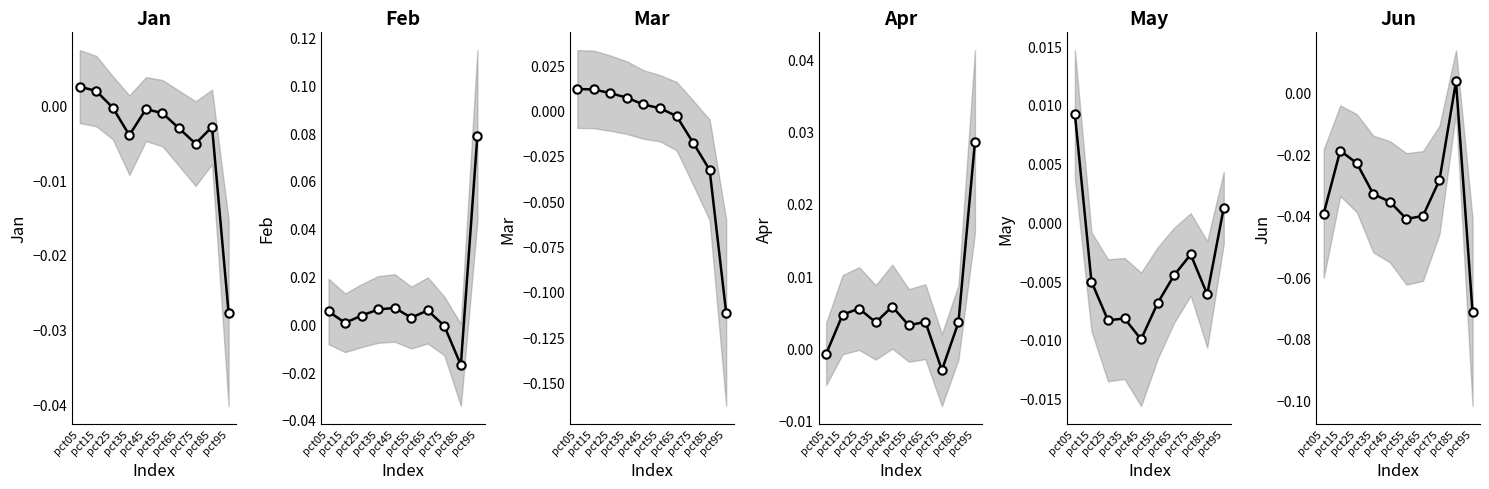

How many lines are shown in the chart?

6